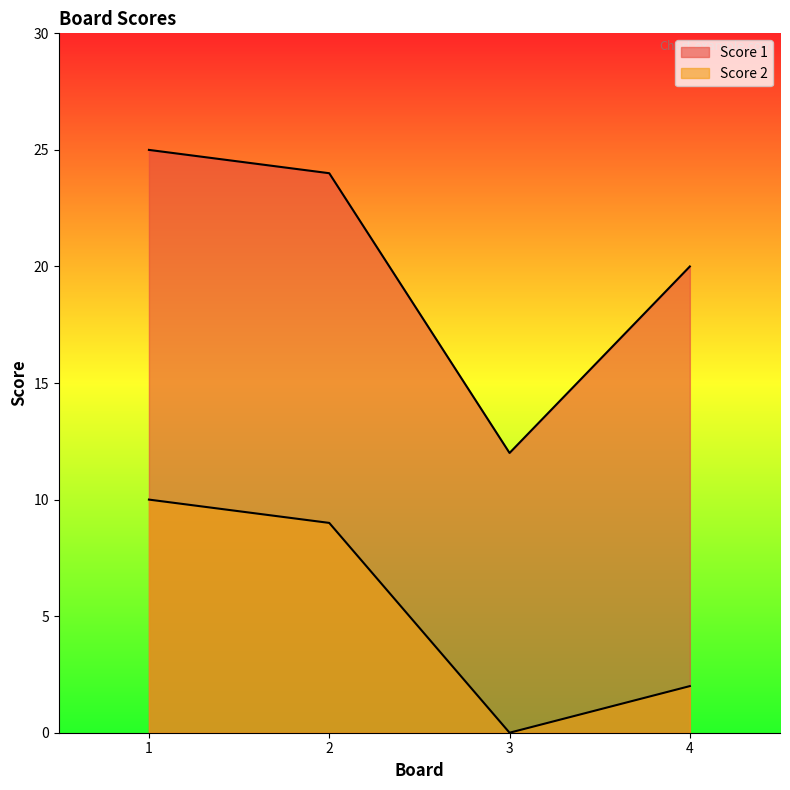

At how many categories does at least one series exceed 23?

2